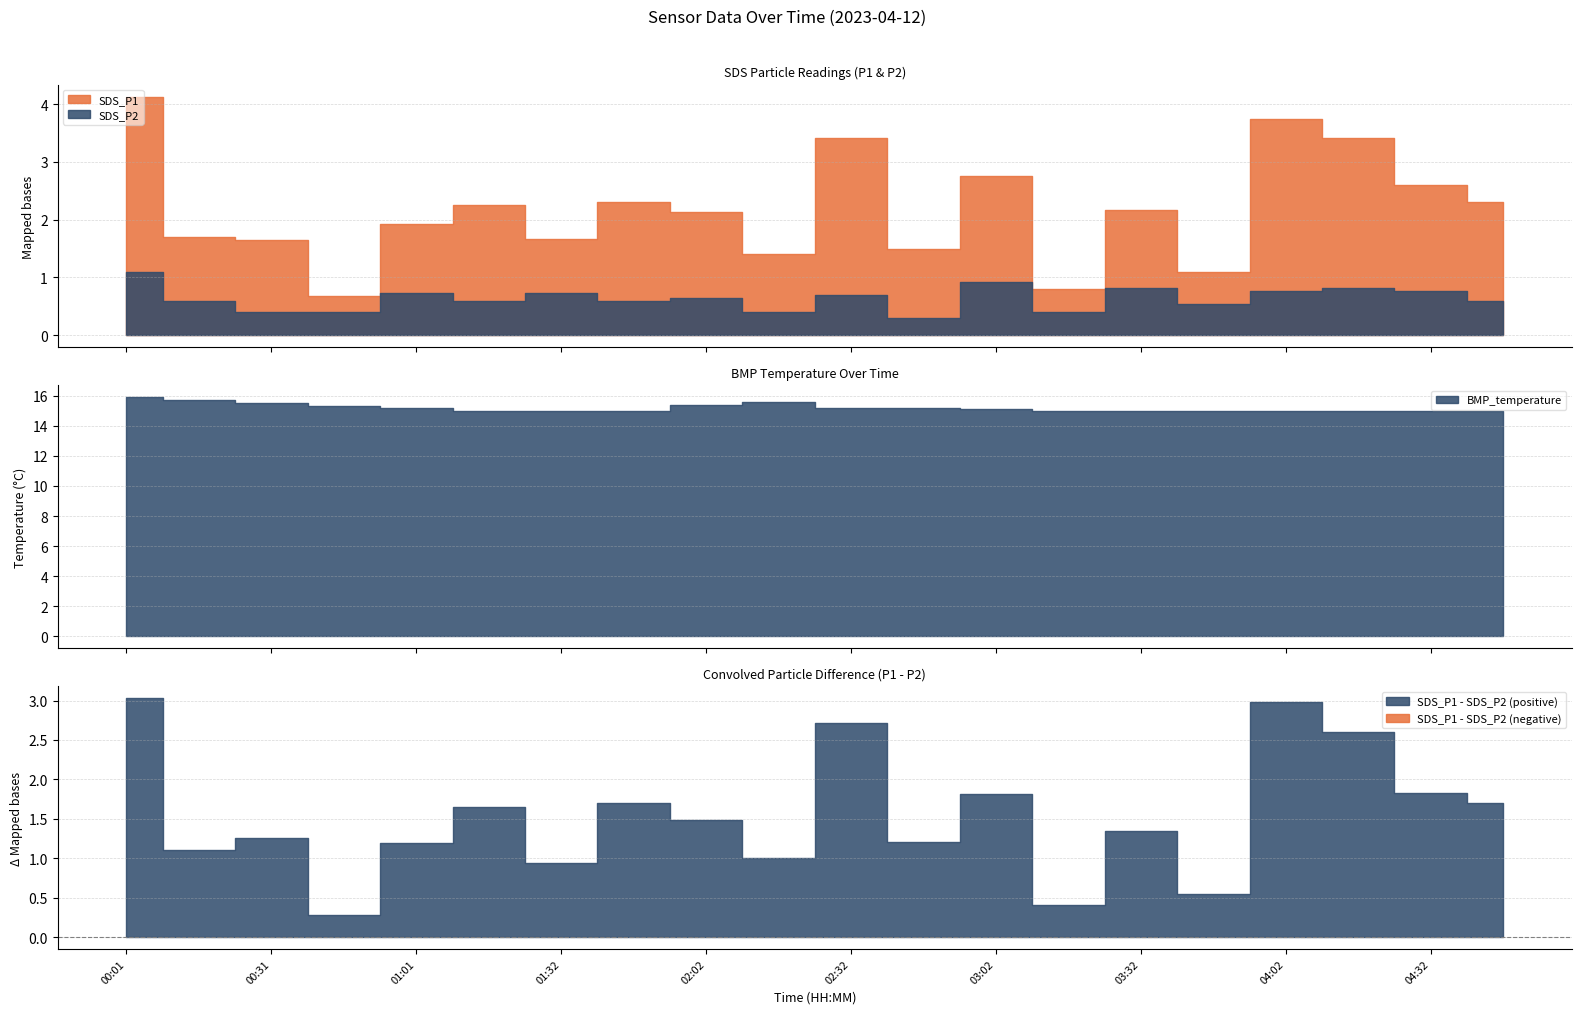

How many categories are shown in the chart?

20